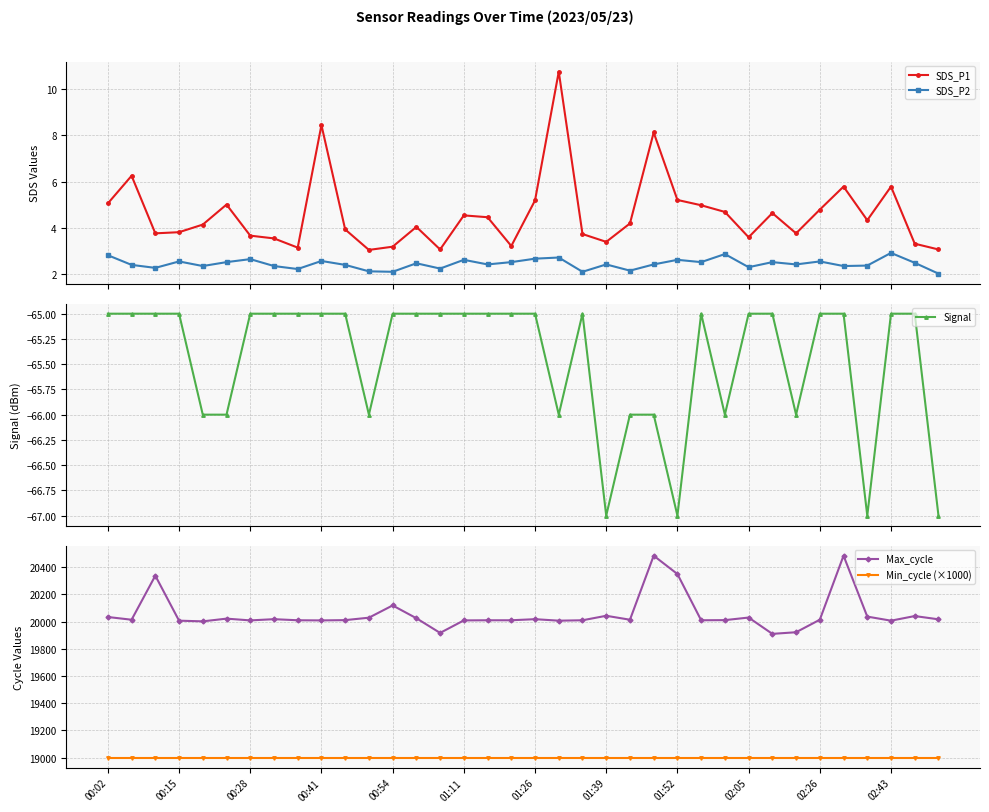

True or false: Max_cycle and Min_cycle (×1000) intersect in this chart.

False